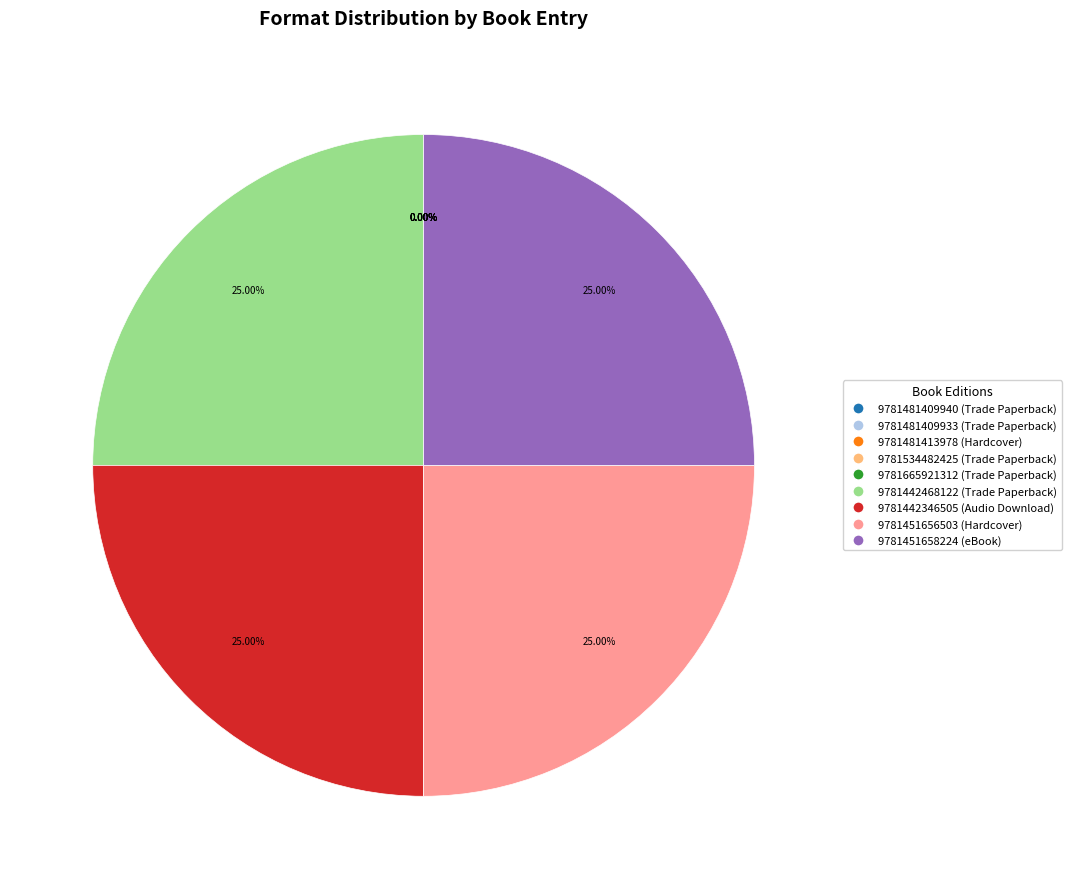

Is it true that 9781481413978 (Hardcover) is 0% of the pie?

True